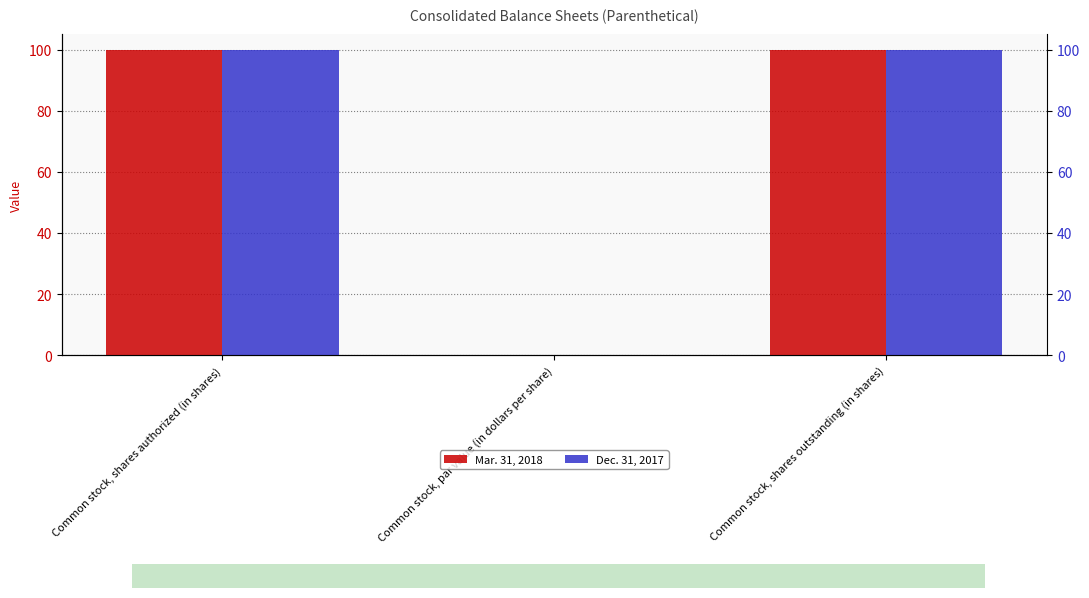

Where is Mar. 31, 2018 nearest to the value 50?

Common stock, par value (in dollars per share)